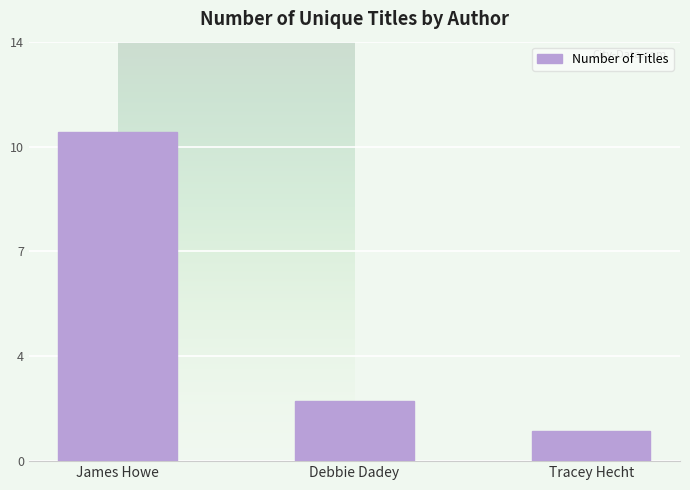

What position from the right is Debbie Dadey?

2